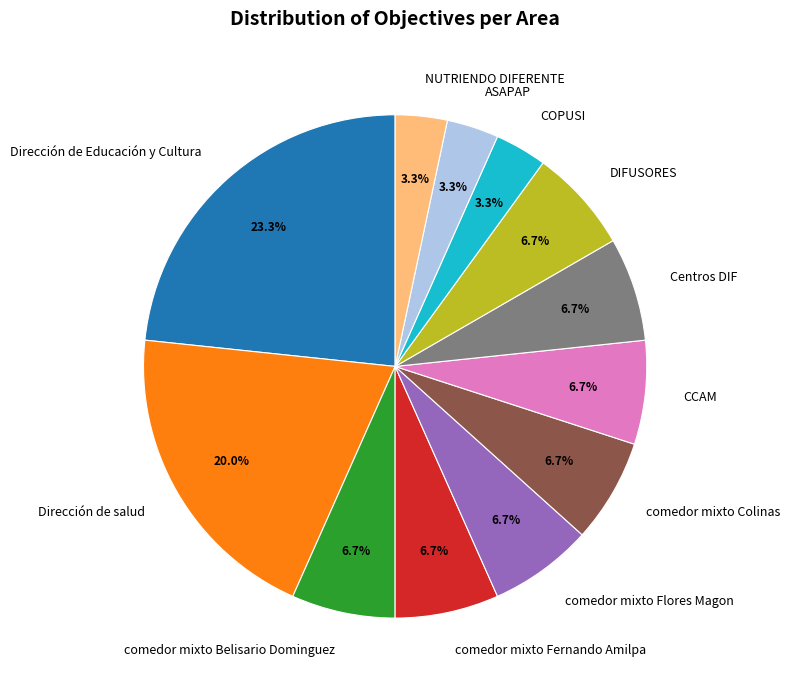

To the nearest percent, what is the difference between the largest and smallest slice percentages?

20%